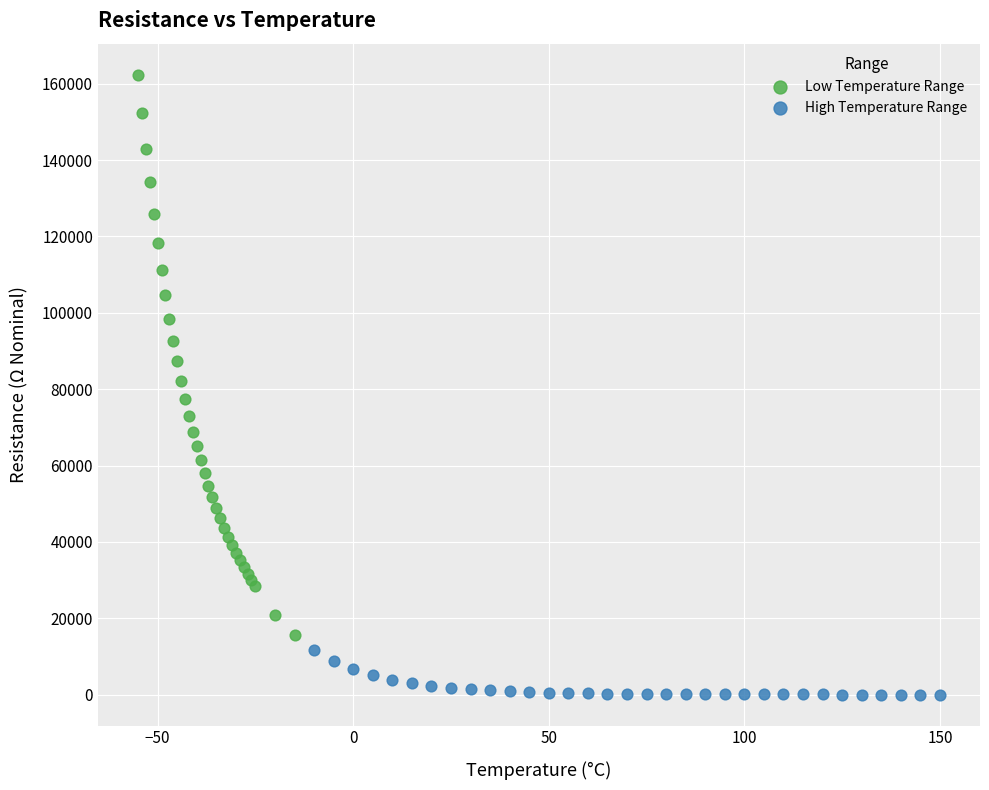

What are all the series names shown in the legend?

Low Temperature Range, High Temperature Range